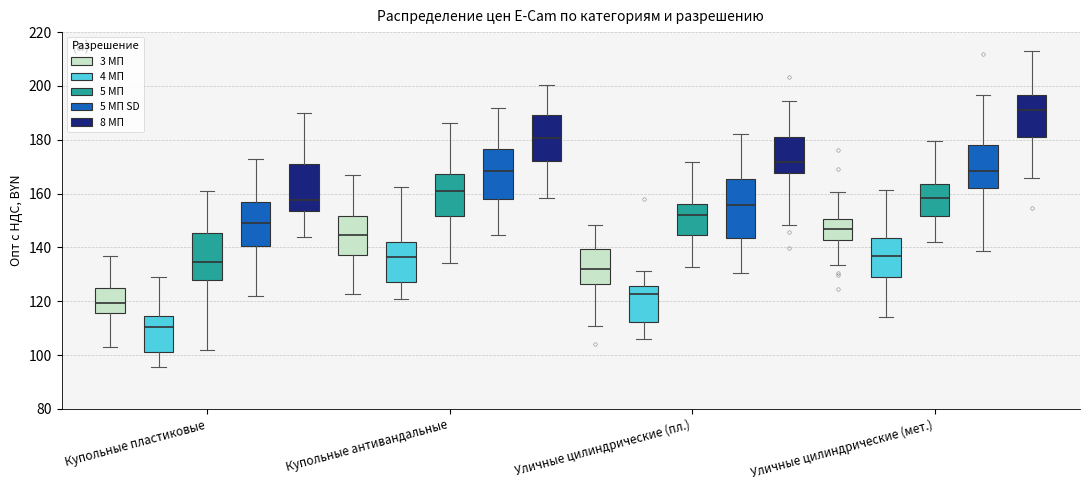

Comparing the boxes themselves (not the whiskers), which one is the tallest?

Уличные цилиндрические (пл.) (5 МП SD)